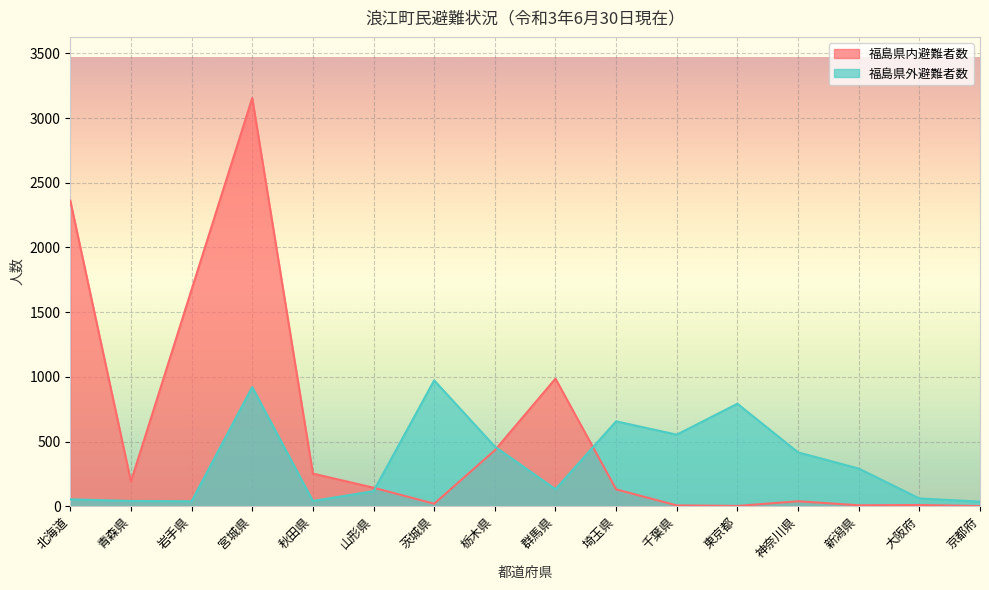

True or false: 福島県内避難者数 has a value of 3155 at 宮城県.

True